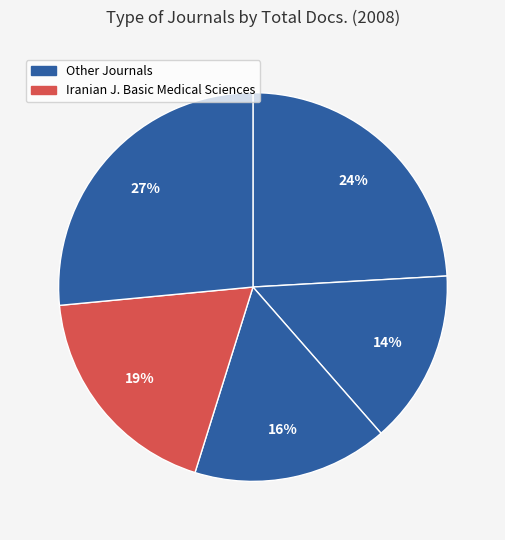

How many slices are in this pie chart?

5